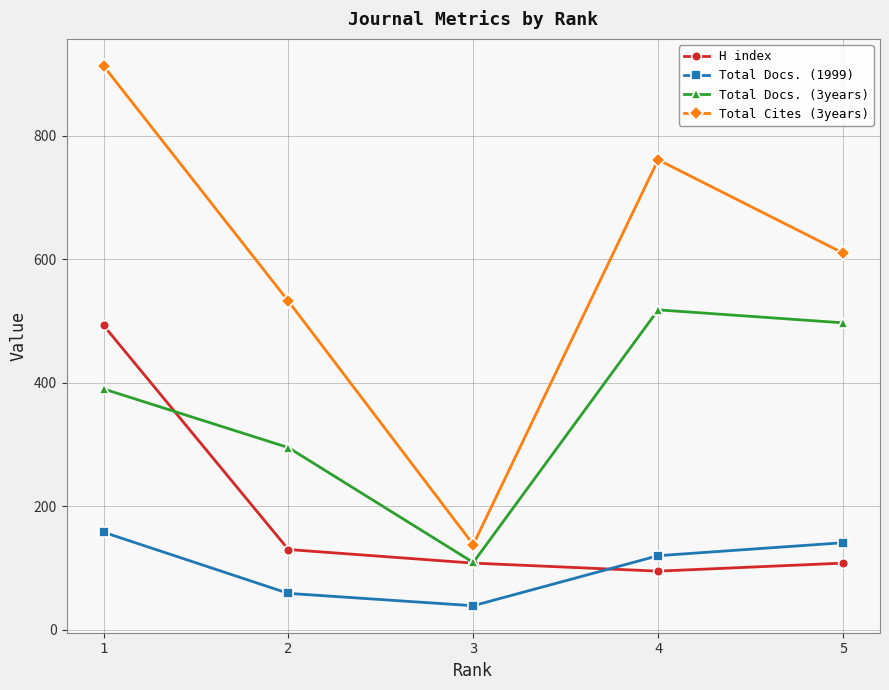

Is the value of H index at 5 greater than the value of Total Docs. (1999) at 4?

No